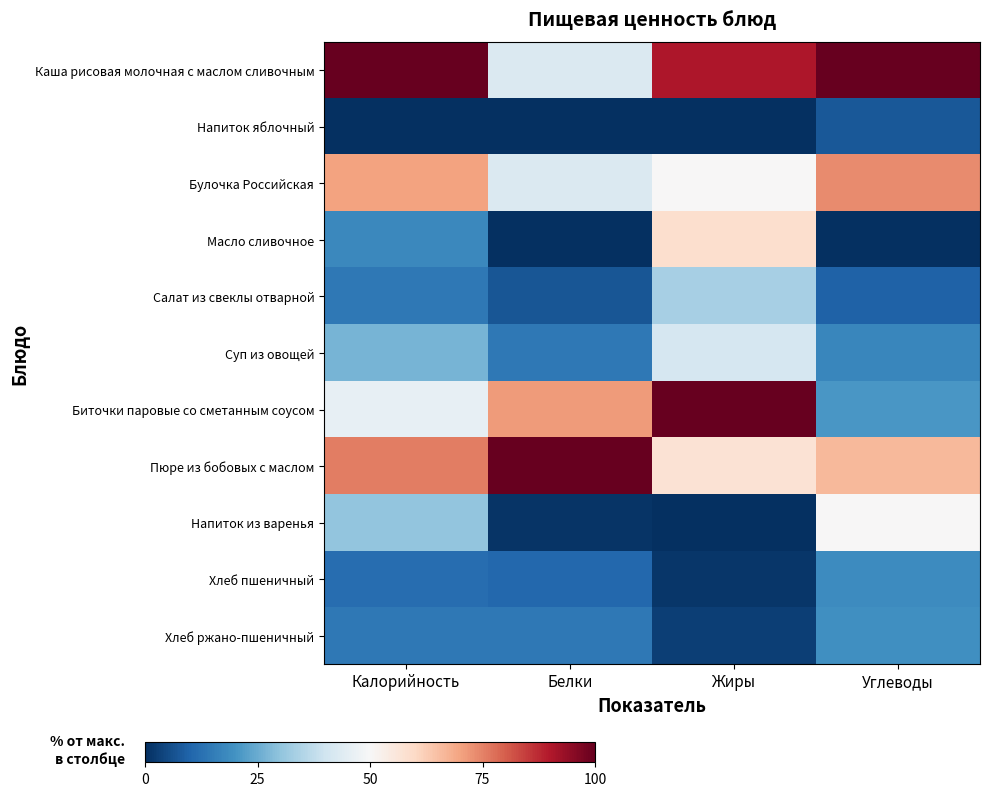

Reading left to right, list all the values displayed in this chart.

Каша рисовая молочная с маслом сливочным: Калорийность=100.0	Белки=42.9	Жиры=90.4	Углеводы=100.0
Напиток яблочный: Калорийность=0.0	Белки=0.0	Жиры=0.0	Углеводы=7.6
Булочка Российская: Калорийность=69.9	Белки=42.9	Жиры=50.0	Углеводы=73.7
Масло сливочное: Калорийность=17.8	Белки=0.0	Жиры=58.3	Углеводы=0.0
Салат из свеклы отварной: Калорийность=14.4	Белки=7.1	Жиры=33.3	Углеводы=9.4
Суп из овощей: Калорийность=26.7	Белки=14.3	Жиры=41.7	Углеводы=17.3
Биточки паровые со сметанным соусом: Калорийность=45.7	Белки=71.4	Жиры=100.0	Углеводы=20.8
Пюре из бобовых с маслом: Калорийность=75.8	Белки=100.0	Жиры=57.1	Углеводы=66.1
Напиток из варенья: Калорийность=30.4	Белки=0.9	Жиры=0.0	Углеводы=50.2
Хлеб пшеничный: Калорийность=12.0	Белки=10.9	Жиры=1.3	Углеводы=18.4
Хлеб ржано-пшеничный: Калорийность=14.1	Белки=14.1	Жиры=3.0	Углеводы=19.4